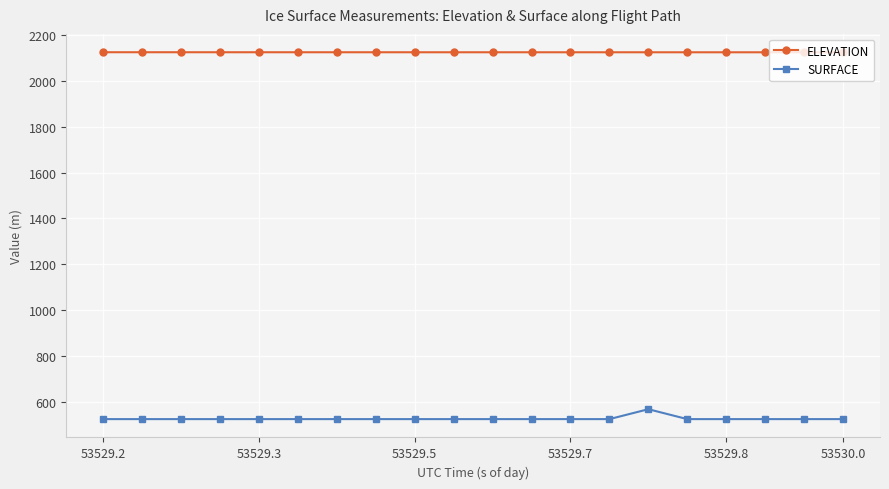

Which series has the largest total across all categories?

ELEVATION